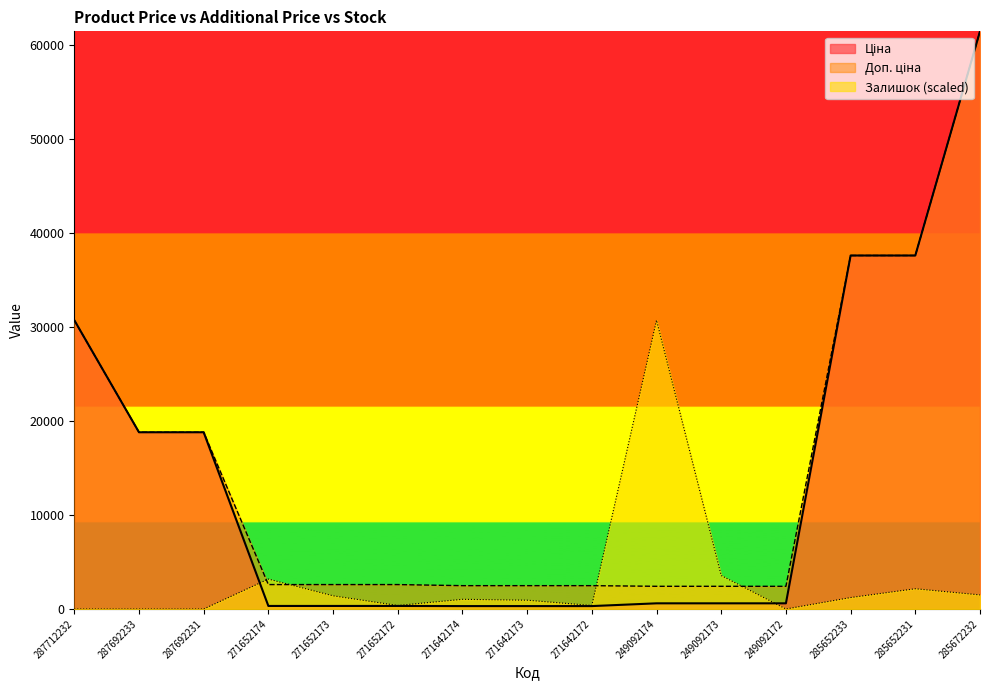

True or false: Ціна and Доп. ціна intersect in this chart.

False